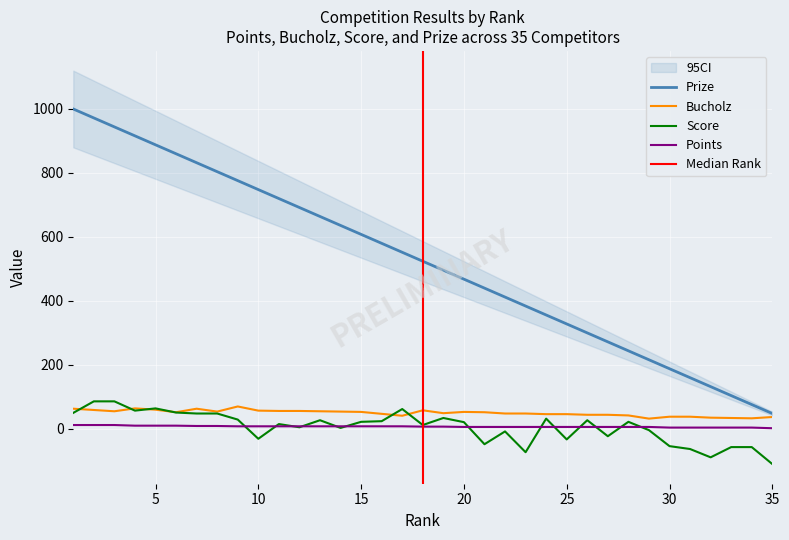

List the labels in order of Points value, smallest first.

35, 30, 31, 32, 33, 34, 20, 21, 22, 23, 24, 25, 26, 27, 28, 29, 18, 19, 9, 10, 11, 12, 13, 14, 15, 16, 17, 7, 8, 4, 5, 6, 1, 2, 3